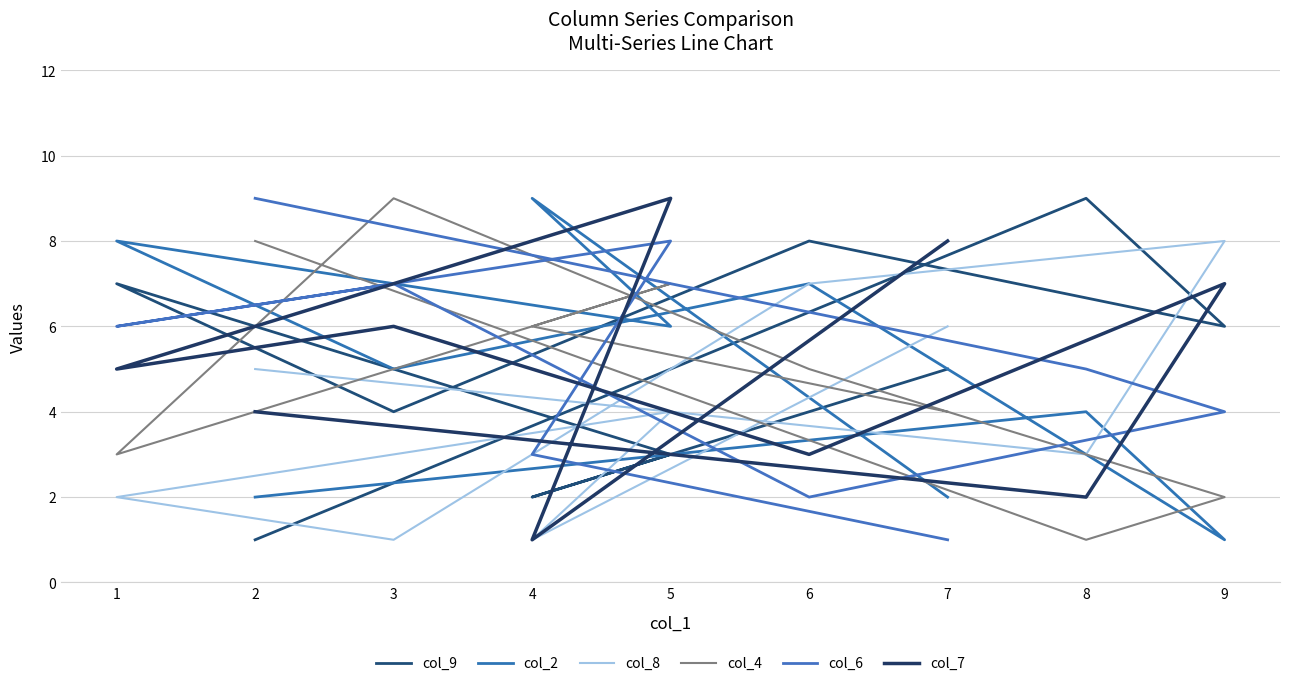

The col_6 series shows 5 at 8. True or false?

True